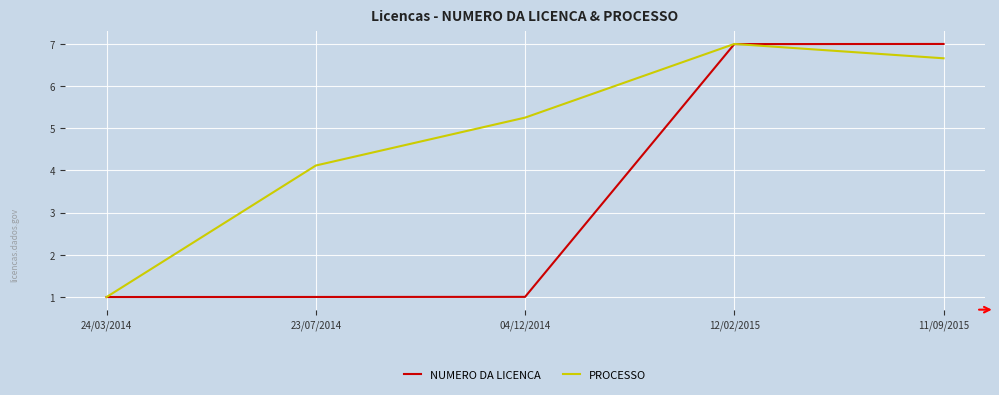

Is it true that NUMERO DA LICENCA equals 1.8 at 04/12/2014?

False